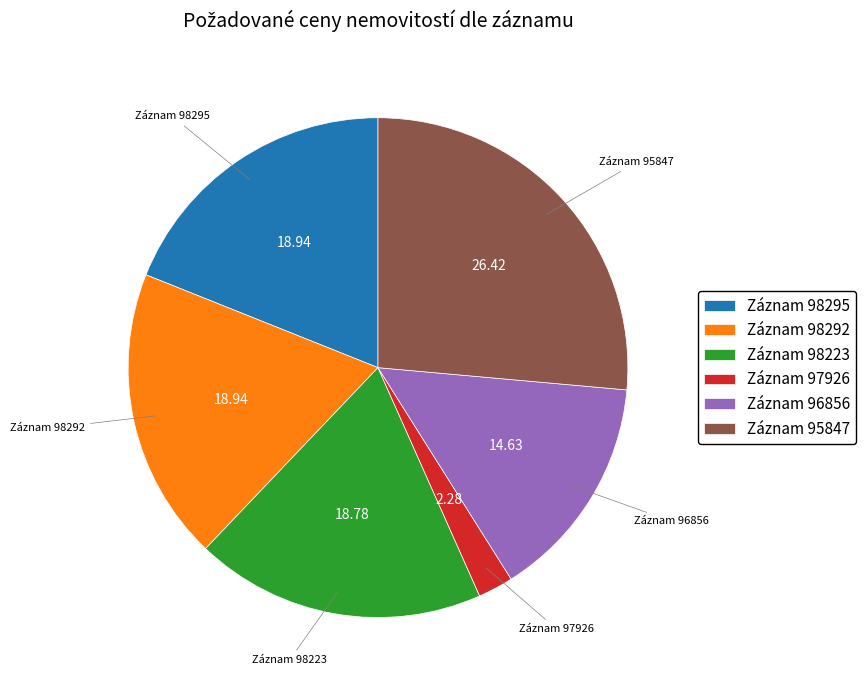

Which has a higher value, Záznam 97926 or Záznam 95847?

Záznam 95847